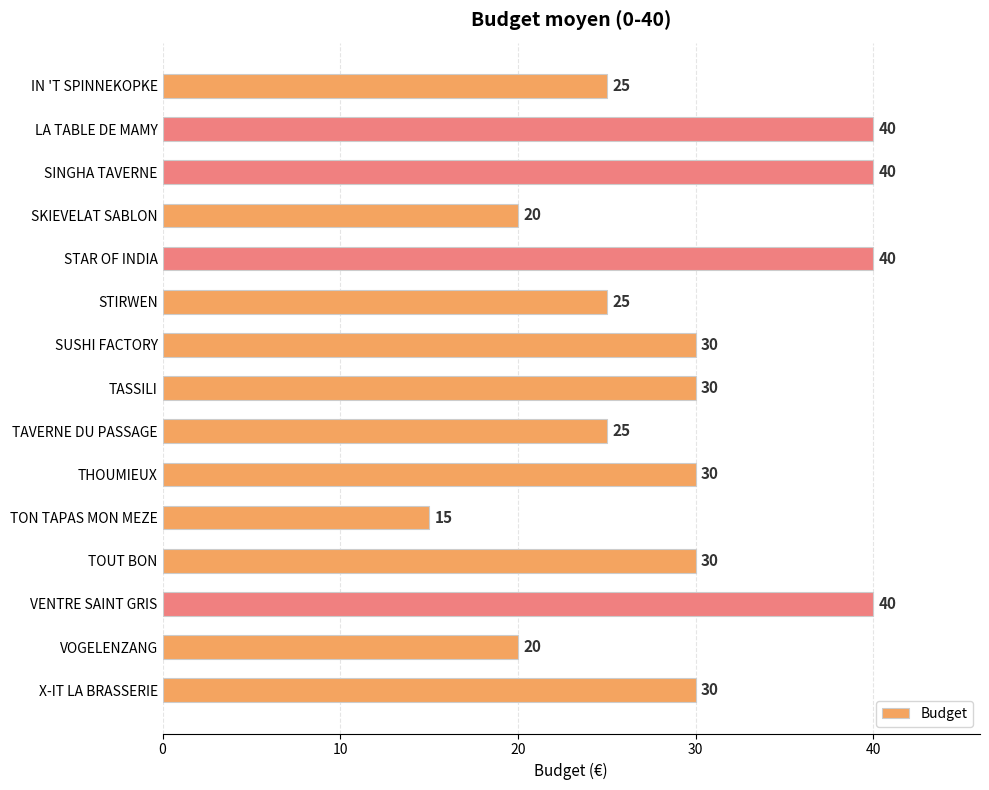

What is the maximum value shown in the chart?

40